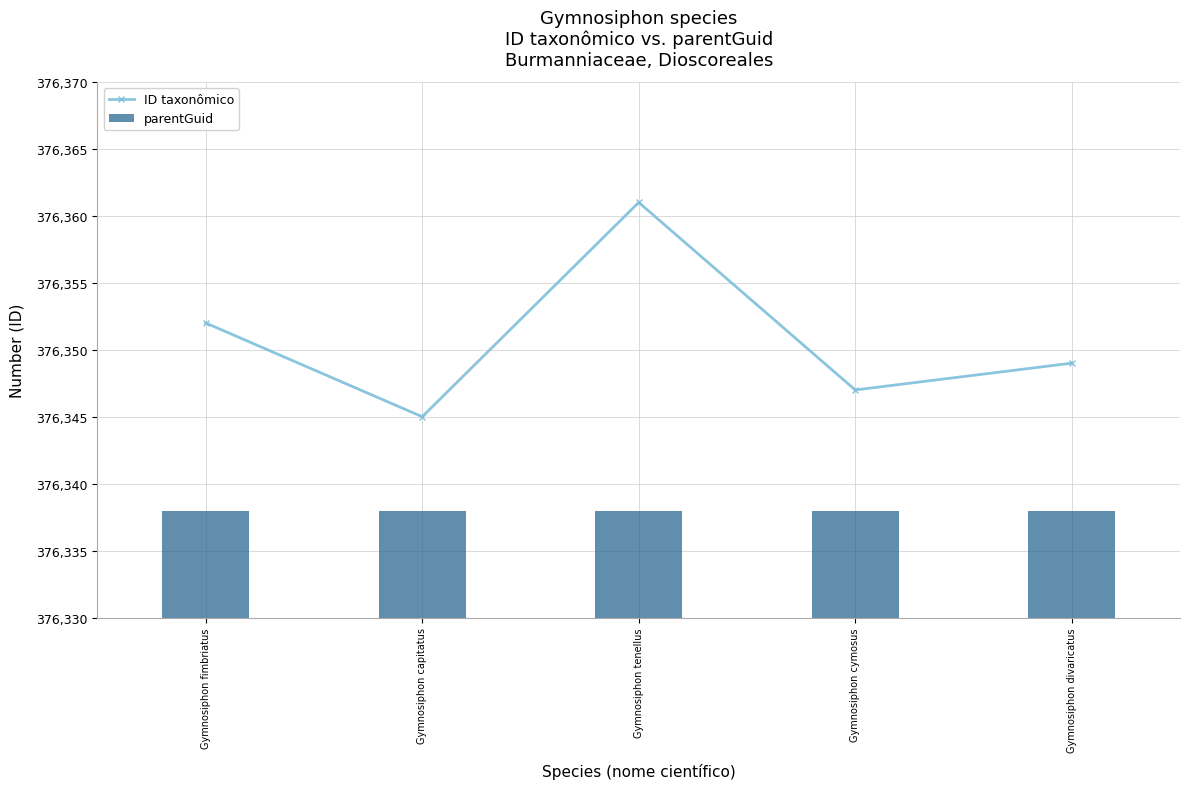

At Gymnosiphon divaricatus, list the series in order from largest to smallest.

ID taxonômico, parentGuid